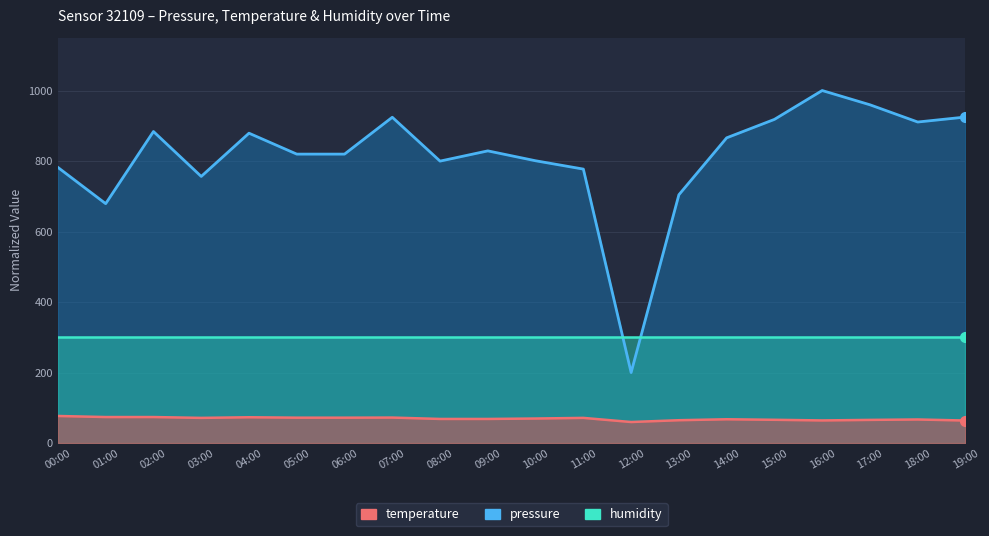

What is the sum of all pressure values?

16233.1